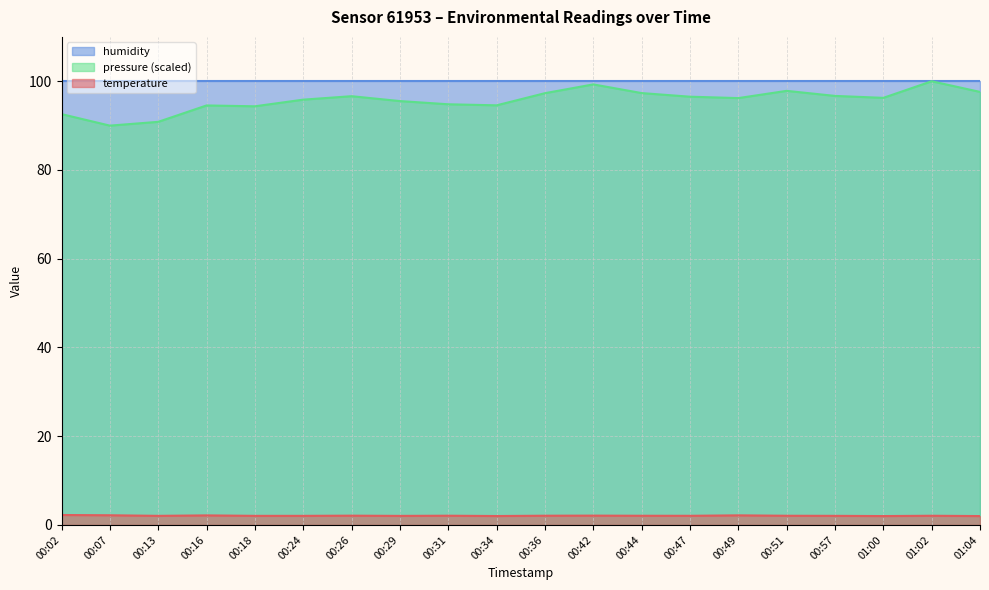

True or false: temperature and pressure_norm cross at least once.

False